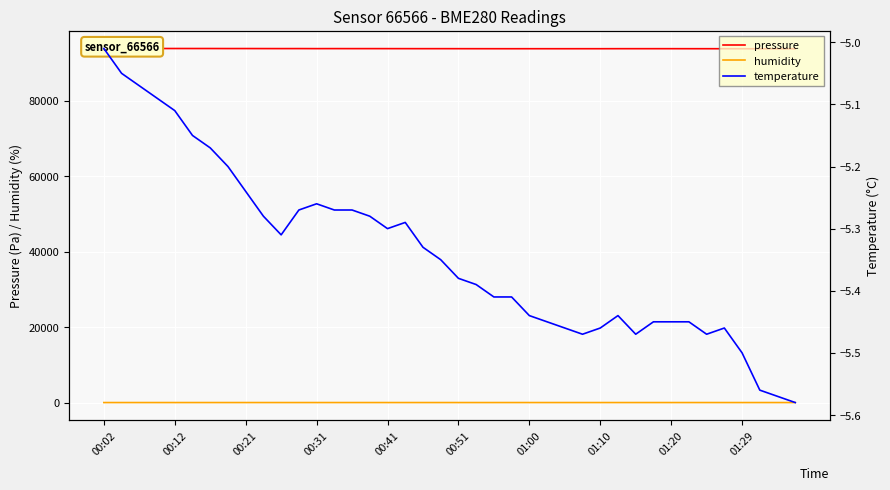

Reading left to right, extract all data points from this chart.

pressure: 93858.4	93855.5	93855.7	93854.3	93856.2	93852.5	93851.9	93842.2	93844.3	93836.3	93831.7	93835.3	93824.3	93830.3	93825.2	93826.2	93823.1	93818.8	93813.4	93814.5	93810.6	93804.0	93801.7	93798.4	93801.3	93799.7	93798.2	93801.6	93800.7	93808.8	93810.0	93809.8	93810.6	93804.8	93802.4	93798.2	93791.9	93788.4	93786.8	93794.6
humidity: 71.6	71.8	72.1	71.8	71.6	71.5	71.0	71.5	71.5	71.4	70.8	71.3	71.5	71.2	71.4	71.3	70.6	71.0	71.5	70.9	71.4	71.3	71.2	72.2	71.3	71.6	71.7	71.3	71.3	71.3	71.3	71.5	71.1	71.0	71.4	71.1	71.1	70.9	71.4	71.4
temperature: -5.0	-5.0	-5.1	-5.1	-5.1	-5.2	-5.2	-5.2	-5.2	-5.3	-5.3	-5.3	-5.3	-5.3	-5.3	-5.3	-5.3	-5.3	-5.3	-5.3	-5.4	-5.4	-5.4	-5.4	-5.4	-5.5	-5.5	-5.5	-5.5	-5.4	-5.5	-5.5	-5.5	-5.5	-5.5	-5.5	-5.5	-5.6	-5.6	-5.6